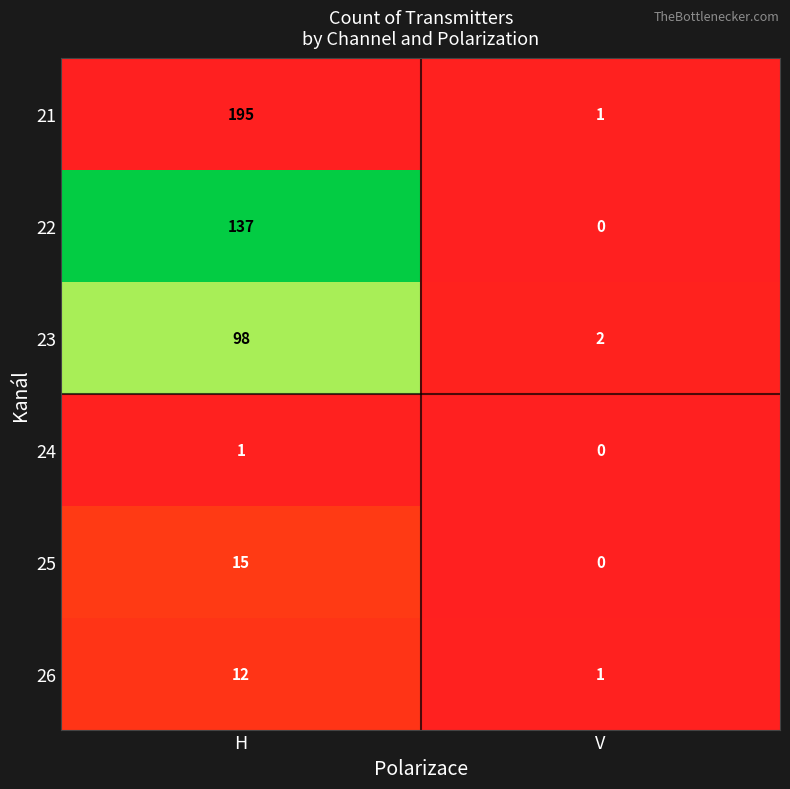

The value of 24 at V is 0. True or false?

True